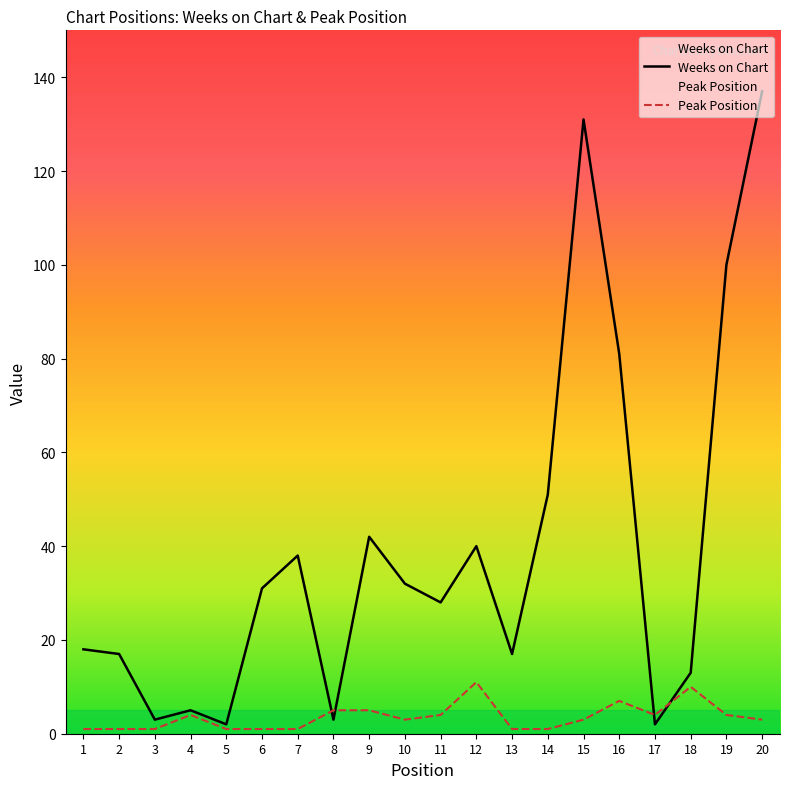

Which label corresponds to the largest value in the chart?

20